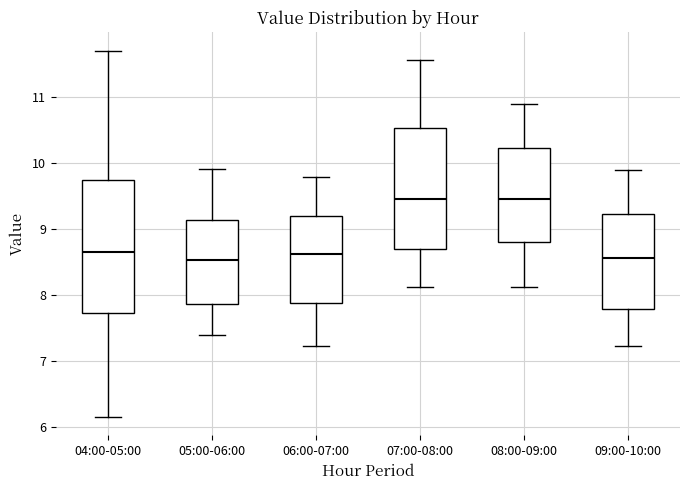

Reading left to right, read every box against the y-axis: the position of its median line, the range the box covers, and the ends of its whiskers. The values are not printed on the chart, so give them approximately, as read against the axis.

04:00-05:00: median 8.7, box 7.7 to 9.7, whiskers 6.2 to 11.7
05:00-06:00: median 8.5, box 7.9 to 9.1, whiskers 7.4 to 9.9
06:00-07:00: median 8.6, box 7.9 to 9.2, whiskers 7.2 to 9.8
07:00-08:00: median 9.5, box 8.7 to 10.5, whiskers 8.1 to 11.6
08:00-09:00: median 9.5, box 8.8 to 10.2, whiskers 8.1 to 10.9
09:00-10:00: median 8.6, box 7.8 to 9.2, whiskers 7.2 to 9.9